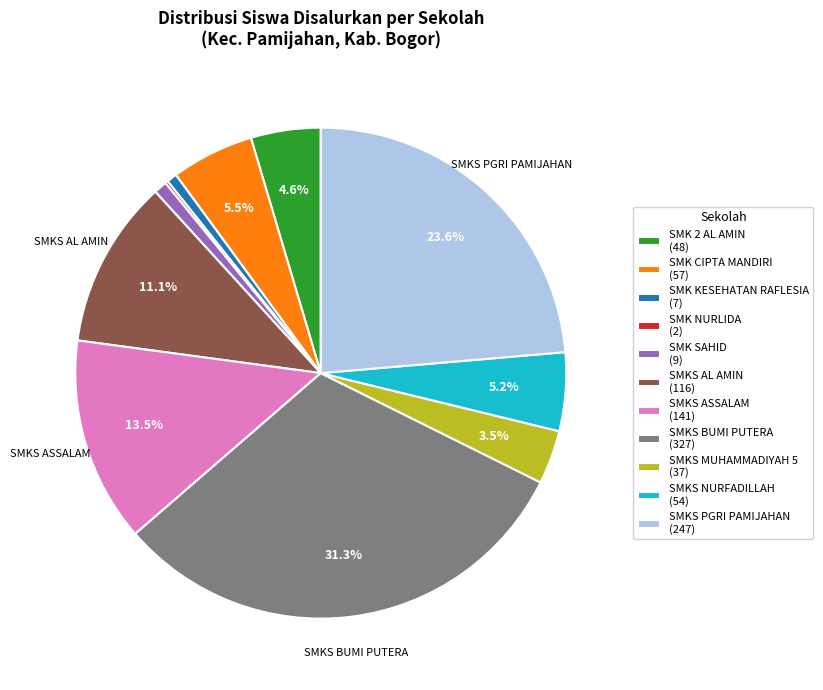

How much of the chart is everything except SMK 2 AL AMIN?

95.4%